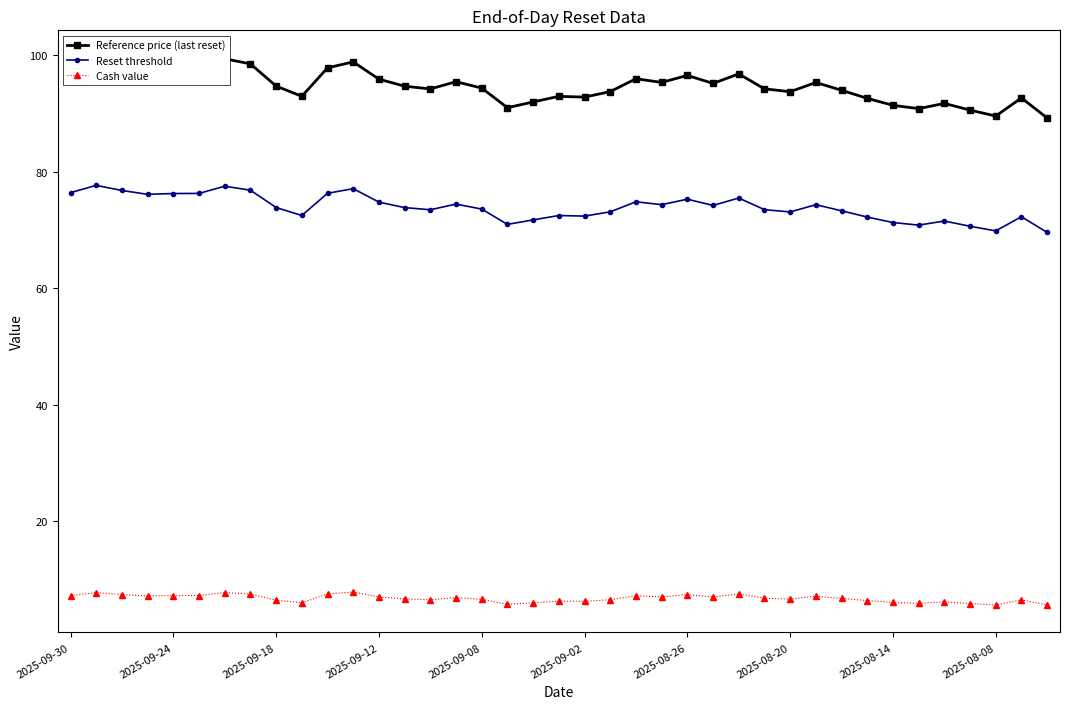

What is the highest value of the Reset threshold series?

77.7